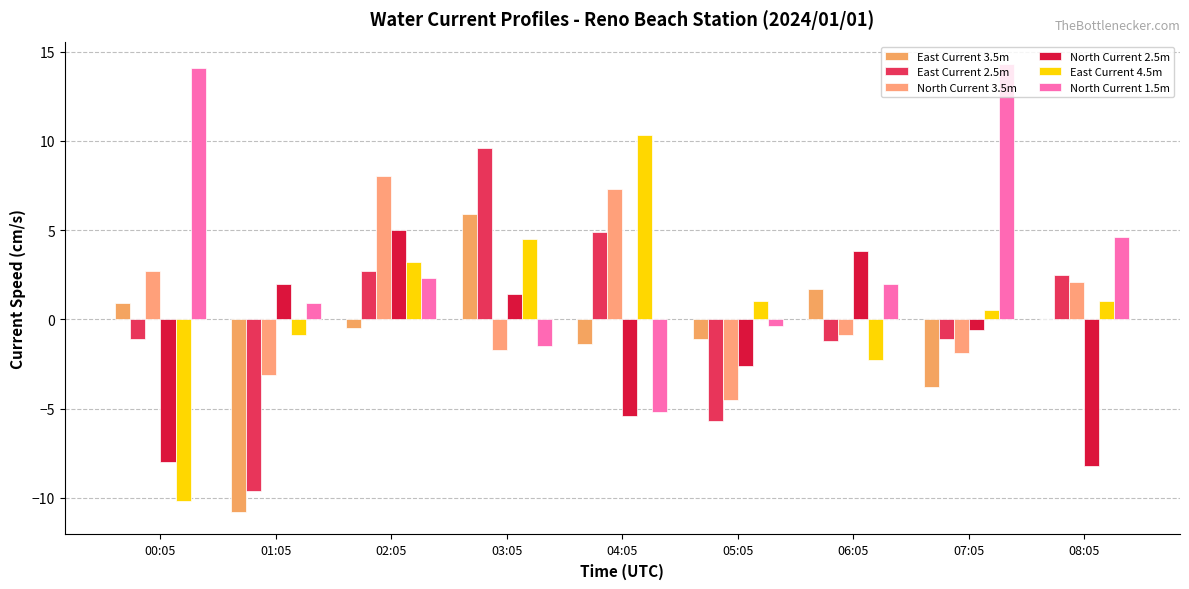

Count the number of categories in the chart.

9